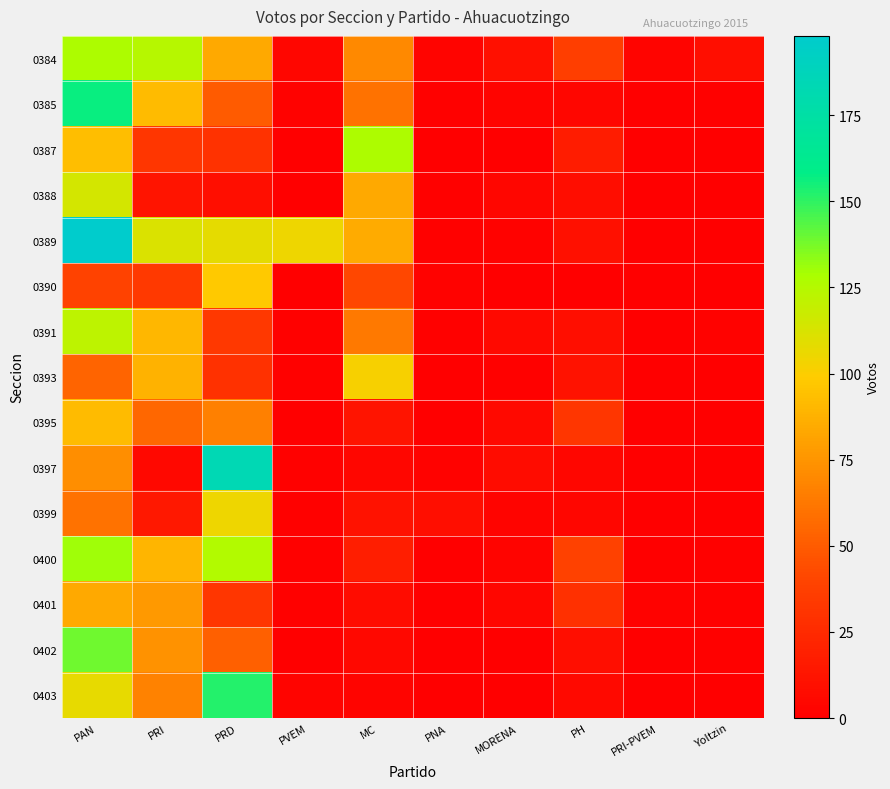

Which series has the largest total across all categories?

0389